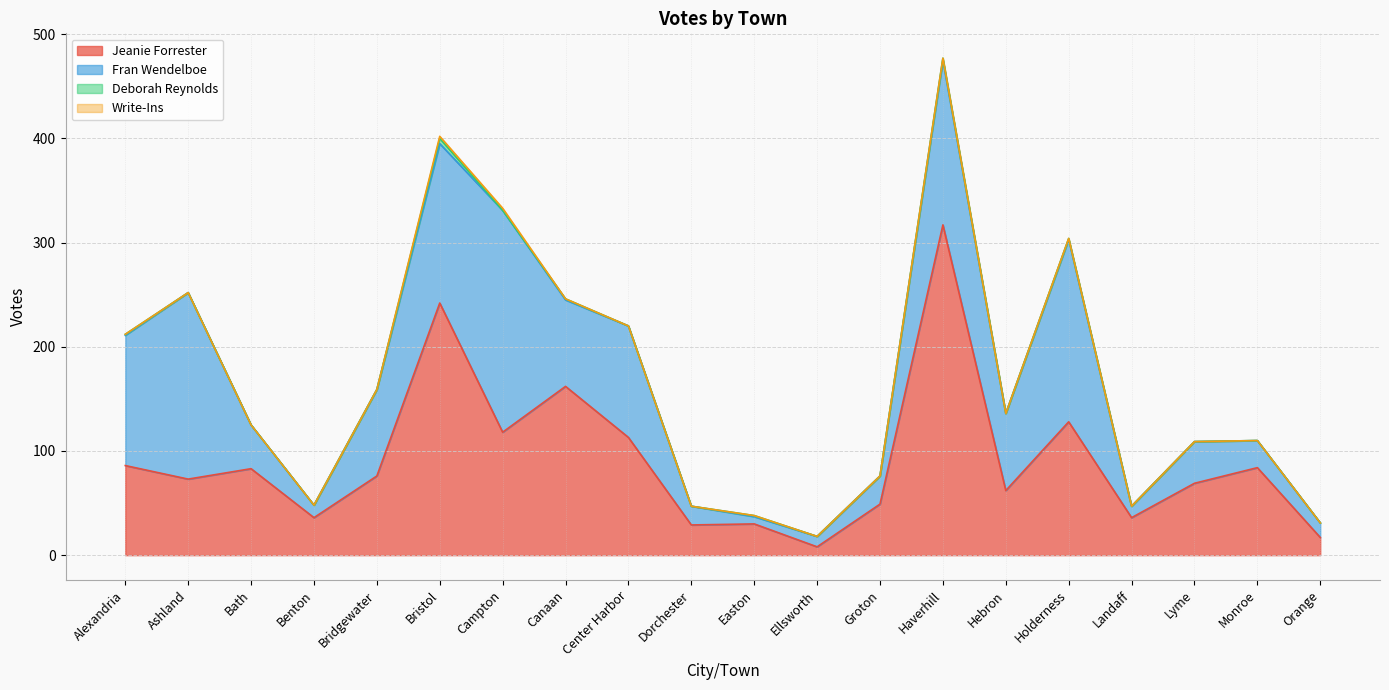

At which label does Fran Wendelboe reach its peak?

Campton